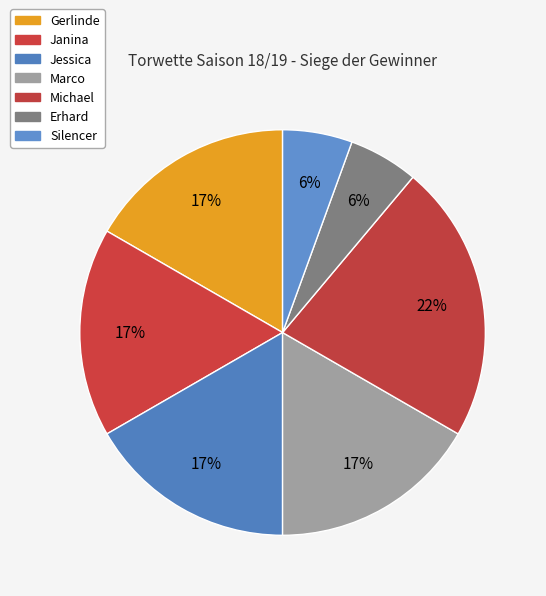

The Gerlinde slice represents 17% of the pie. True or false?

True